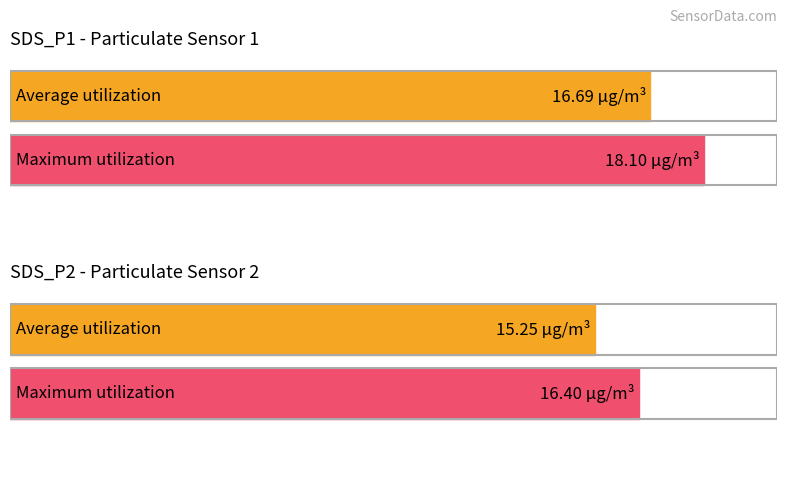

At SDS_P2, list the series in order from smallest to largest.

Average utilization, Maximum utilization